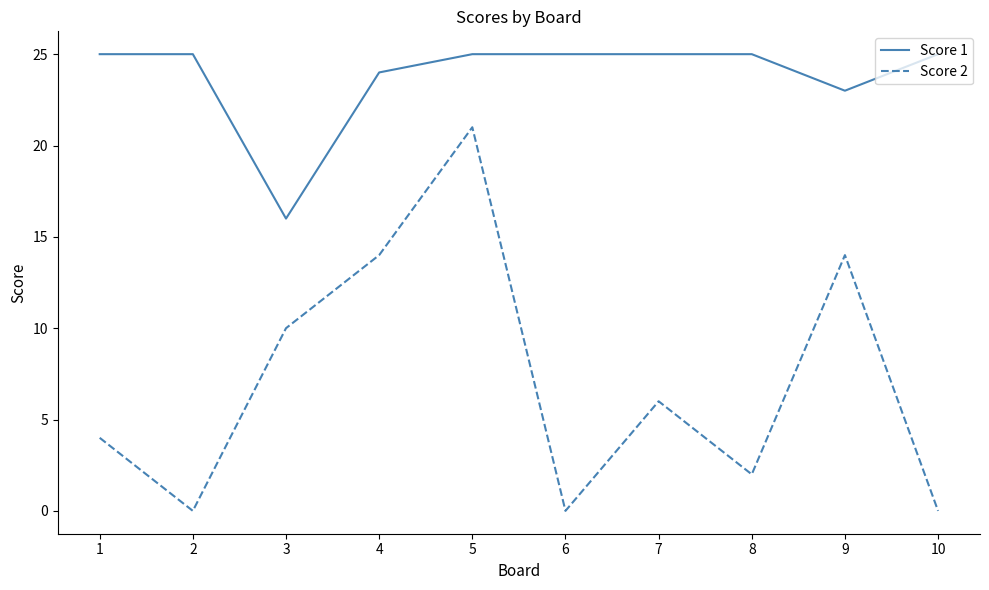

At which label is Score 1 closest to 20?

9